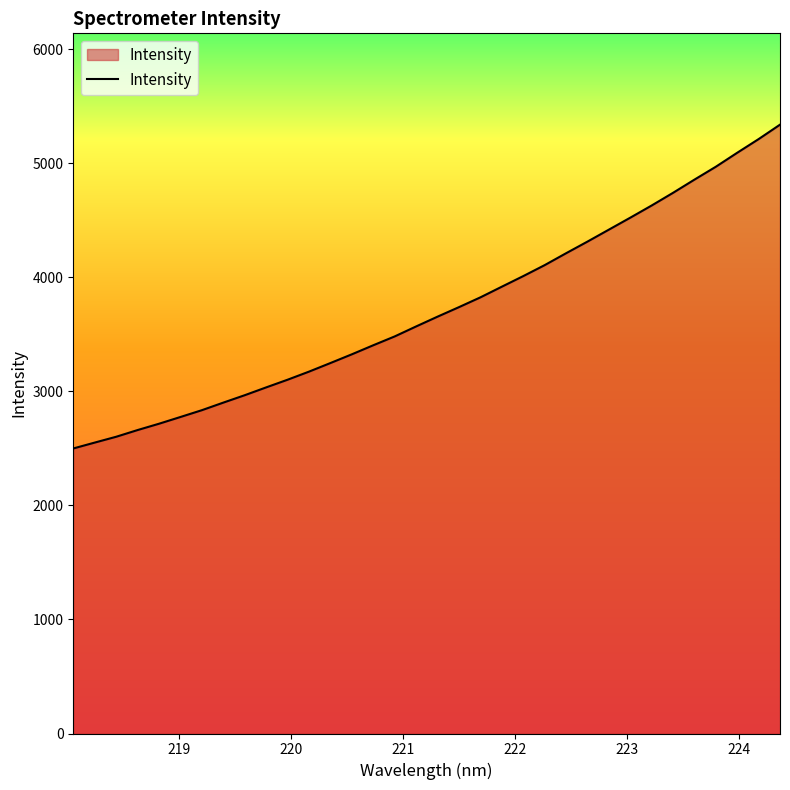

What is the difference between the maximum and minimum values?

2839.6